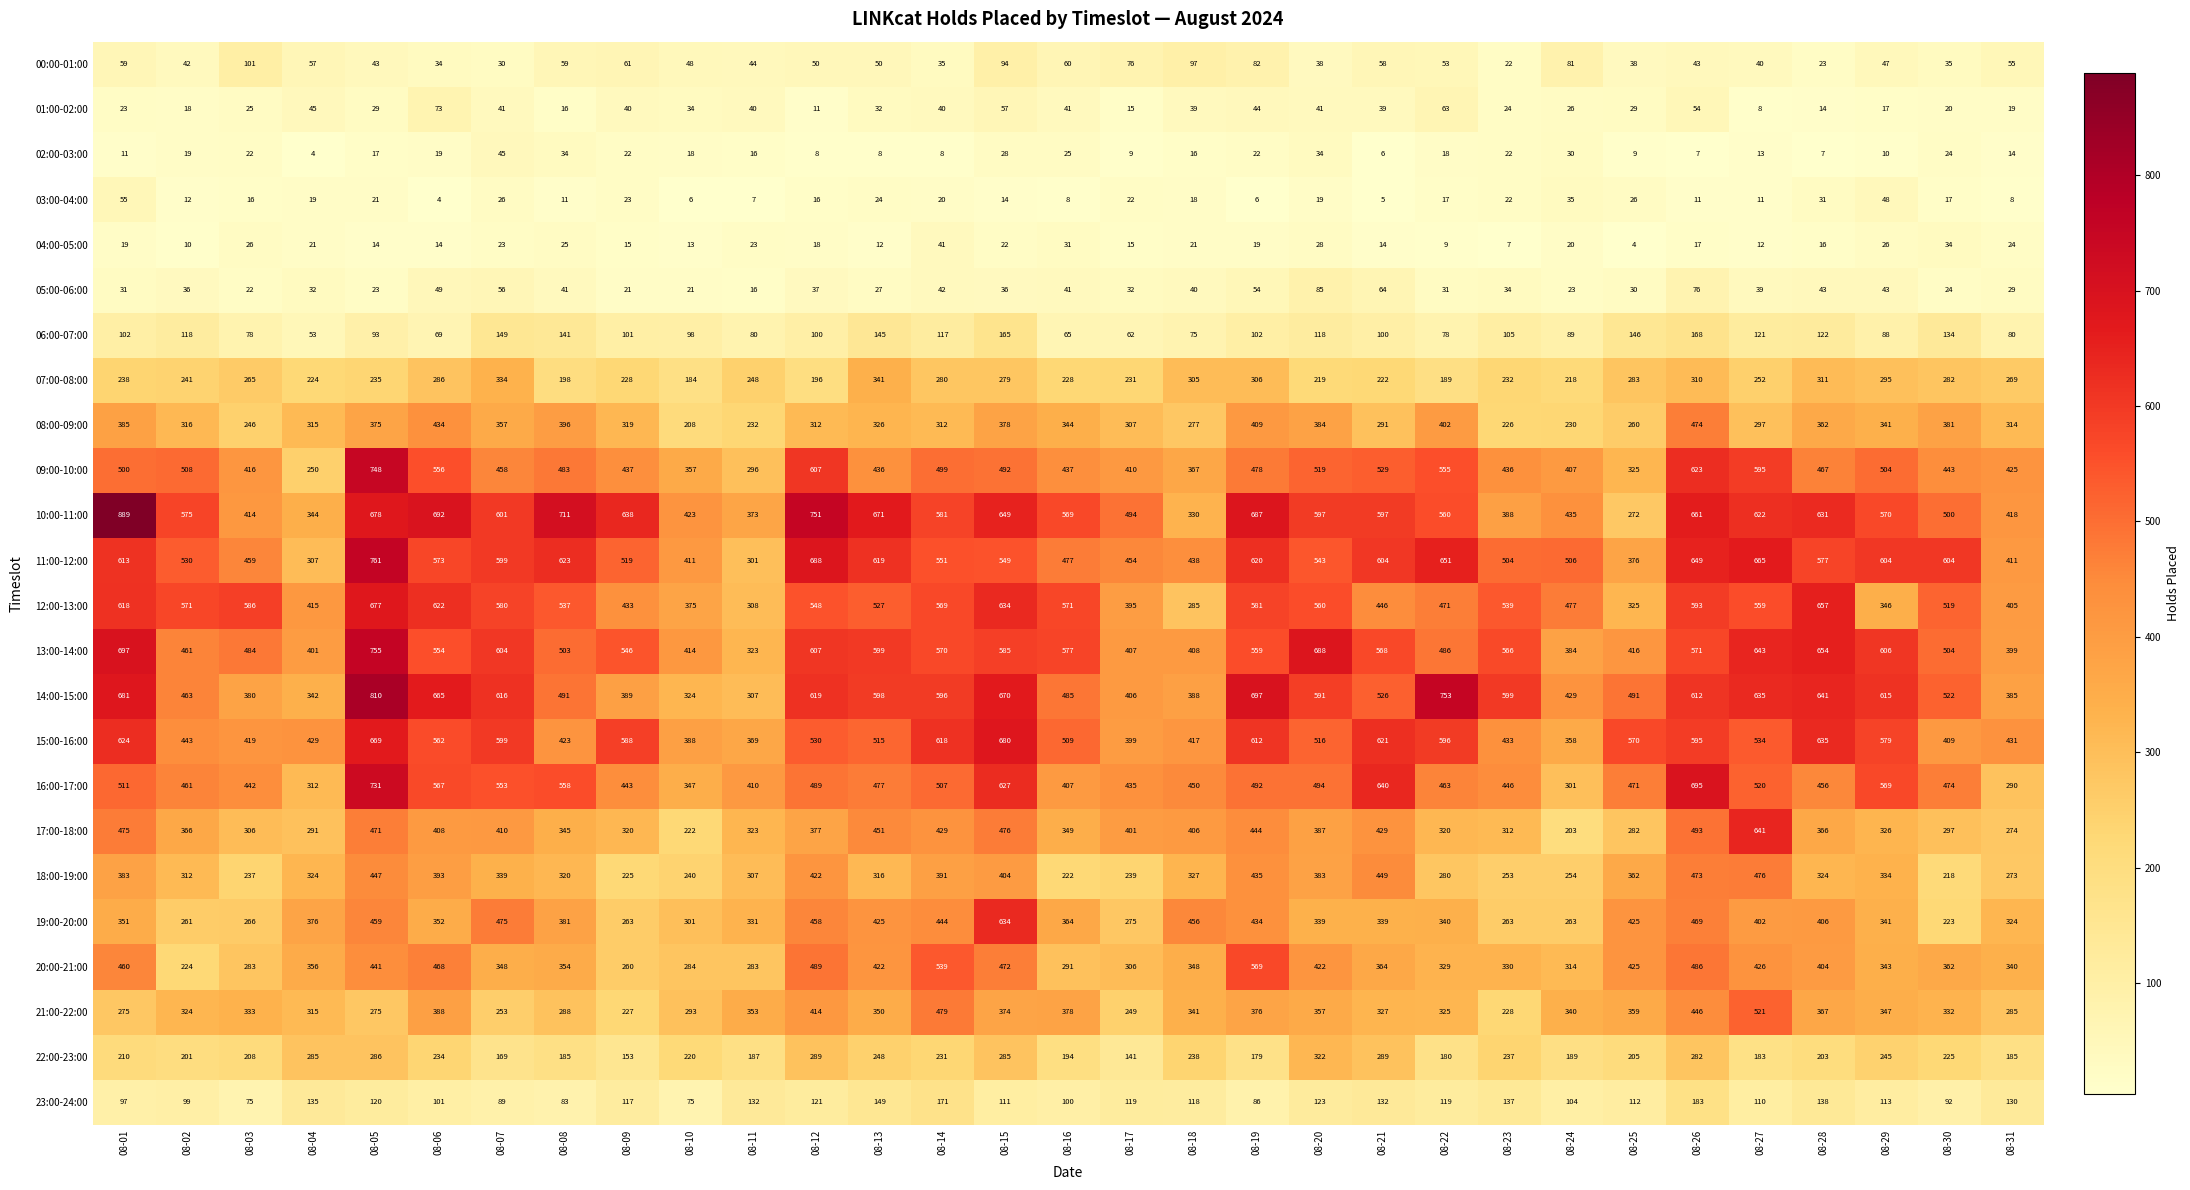

Which series has the widest spread of values?

10:00-11:00